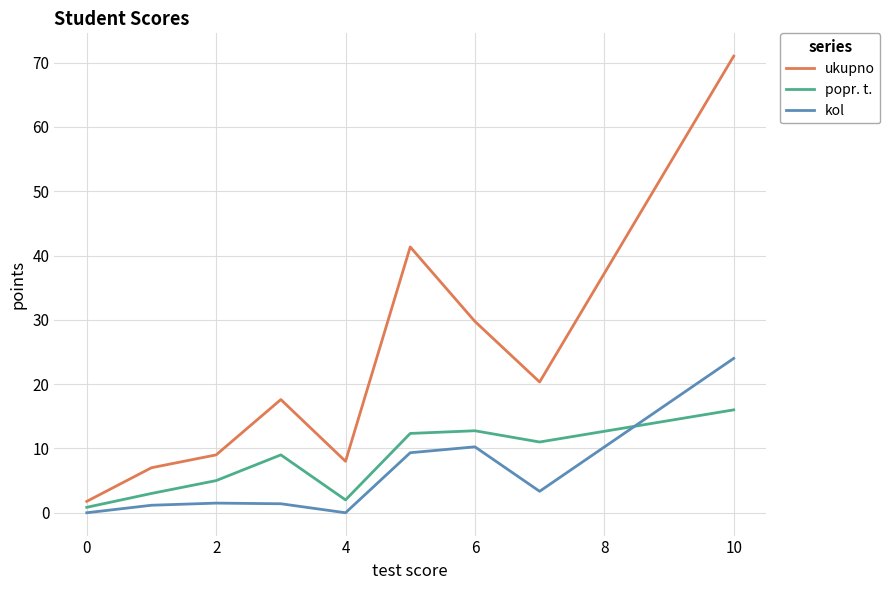

How many times do popr. t. and kol cross each other?

1